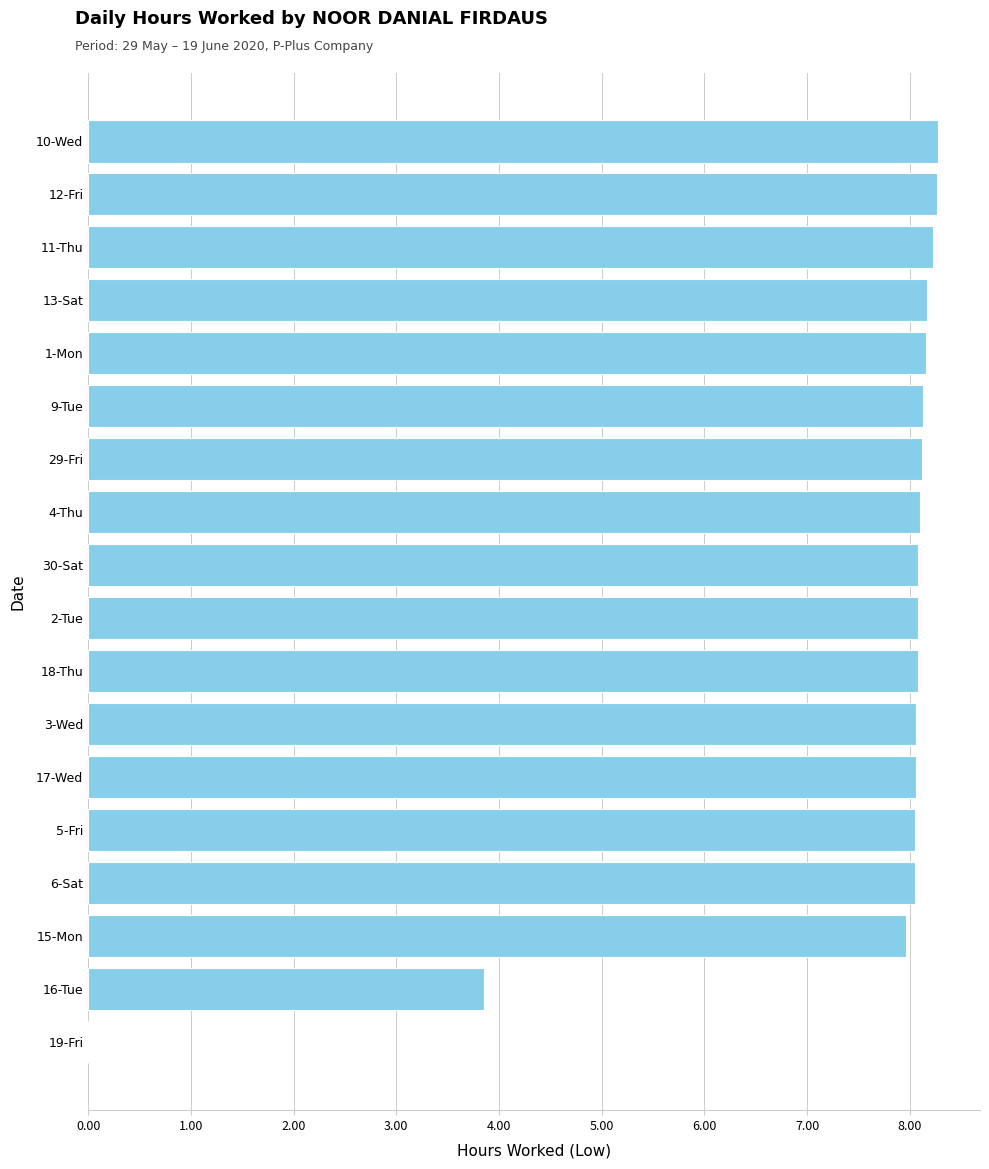

What is the ratio of the value at 12-Fri to the value at 6-Sat?

1.0